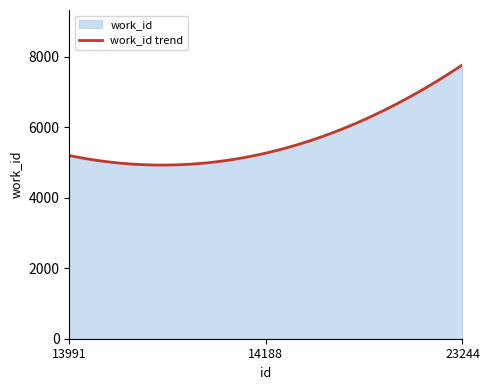

Which has a higher value, 14188 or 23244?

23244